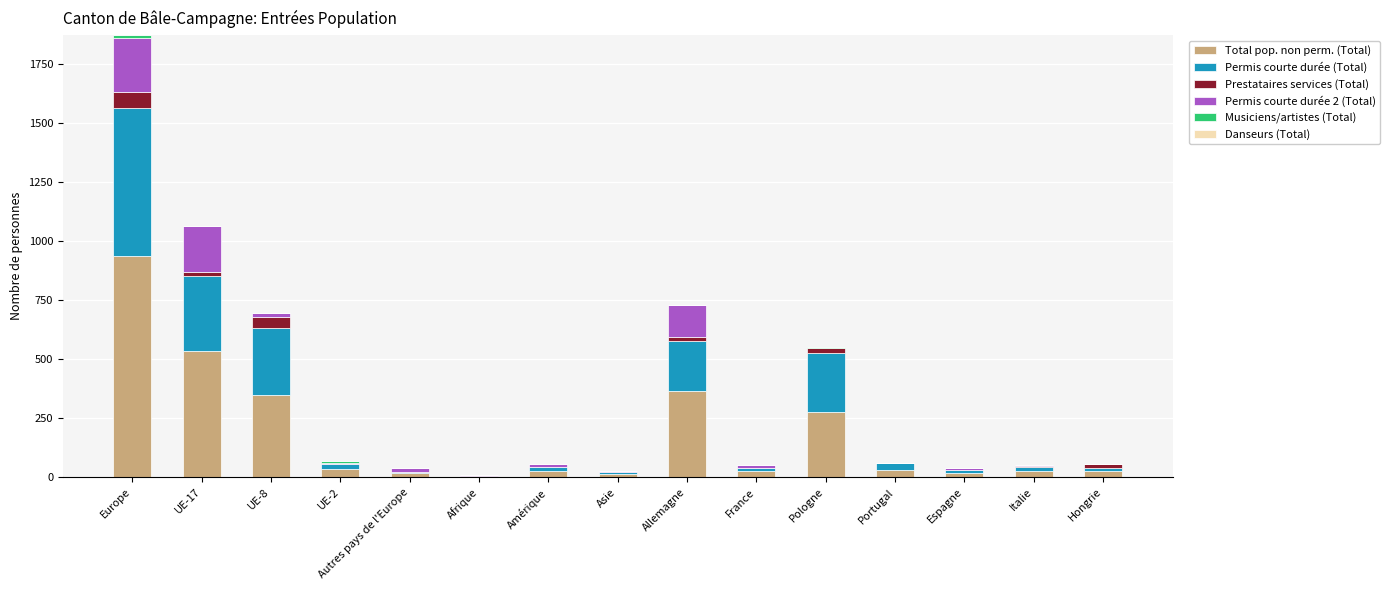

Are the bars grouped side by side (vs. stacked)?

No